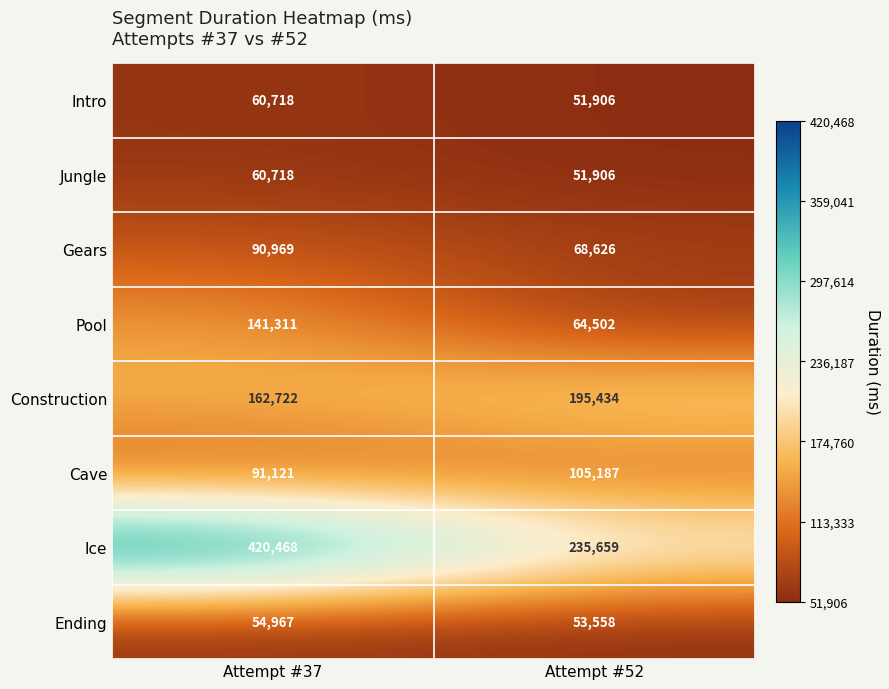

How many categories are shown in the chart?

2